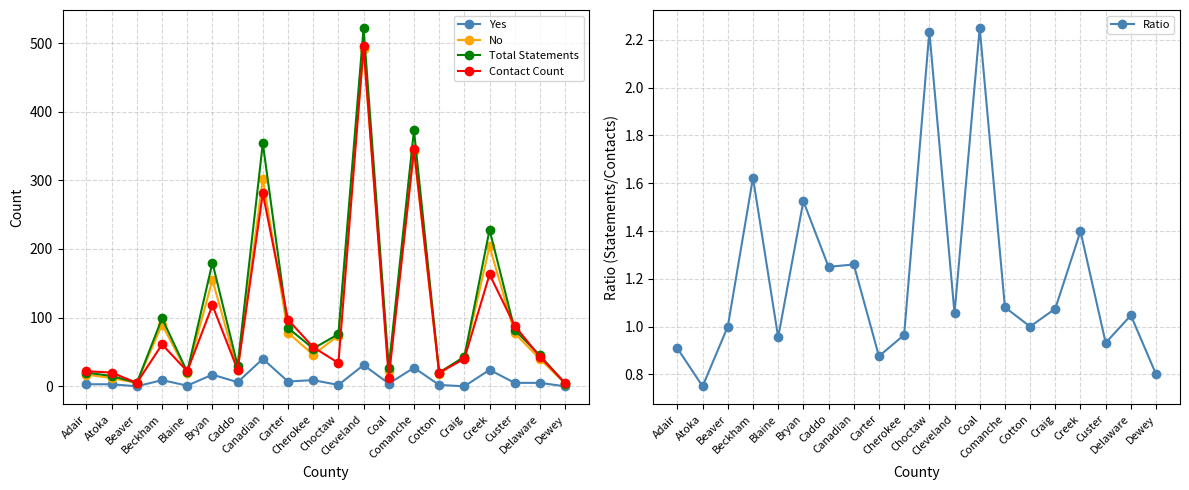

At which category is the sum across all series the highest?

Cleveland